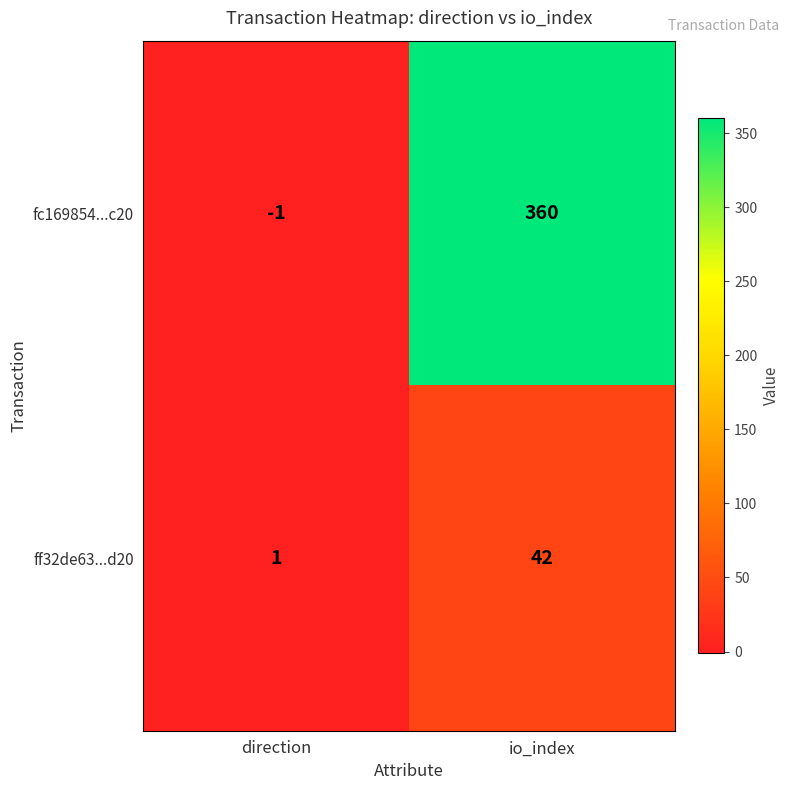

Which category has the highest value in the fc169854...c20 series?

io_index